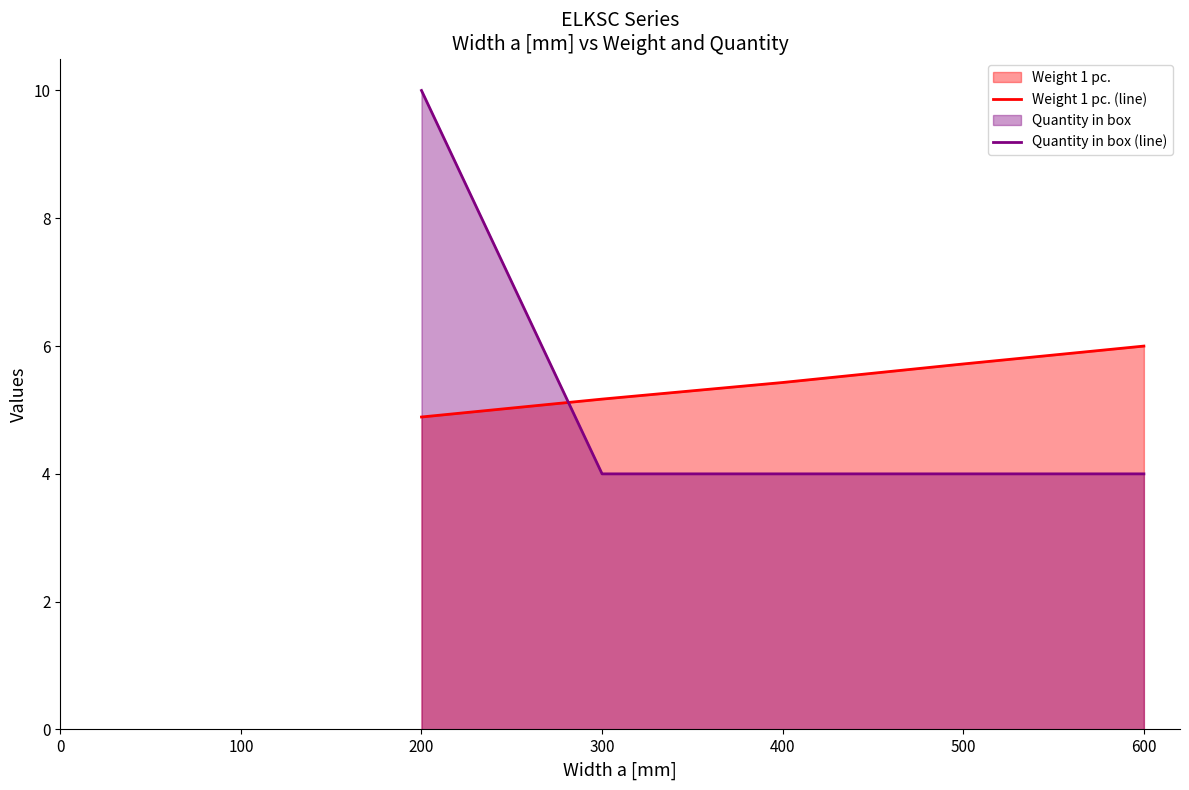

Reading left to right, what are all the values shown in this chart?

Weight 1 pc. (line): 4.9	5.2	5.4	5.7	6.0
Quantity in box (line): 10.0	4.0	4.0	4.0	4.0